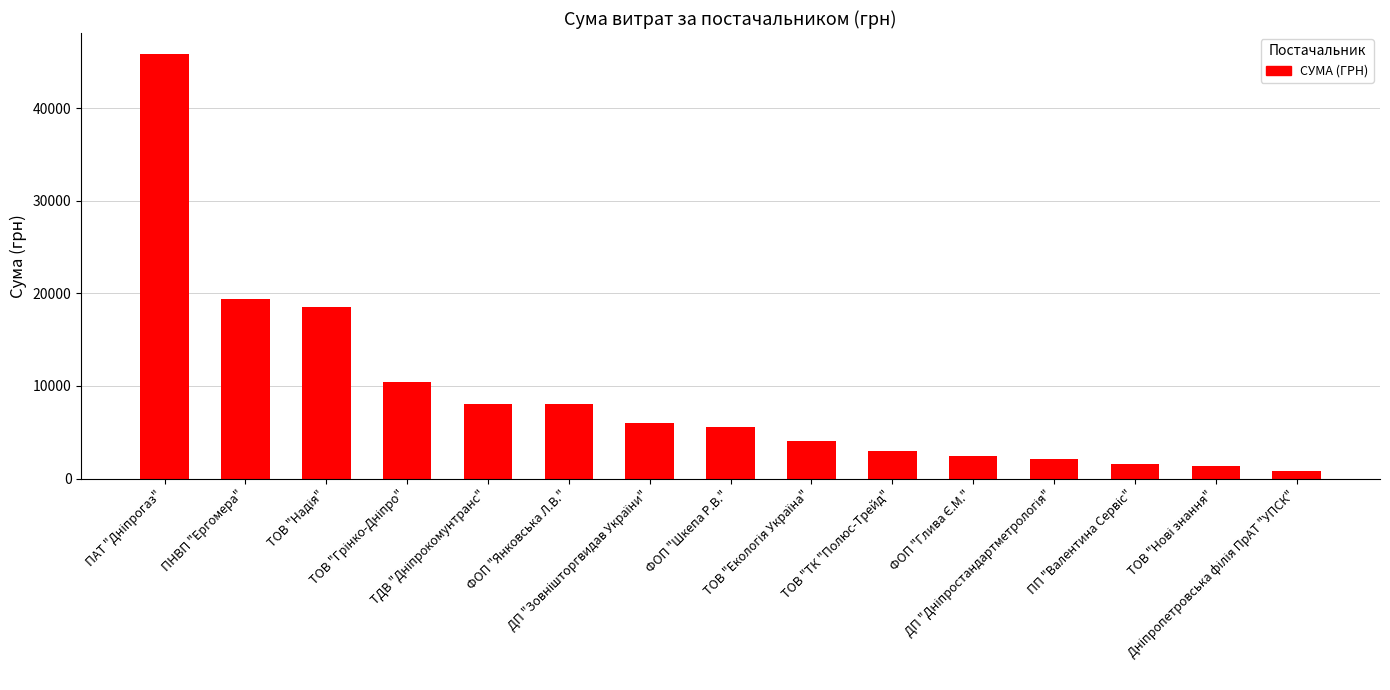

What is the maximum value shown in the chart?

45820.8